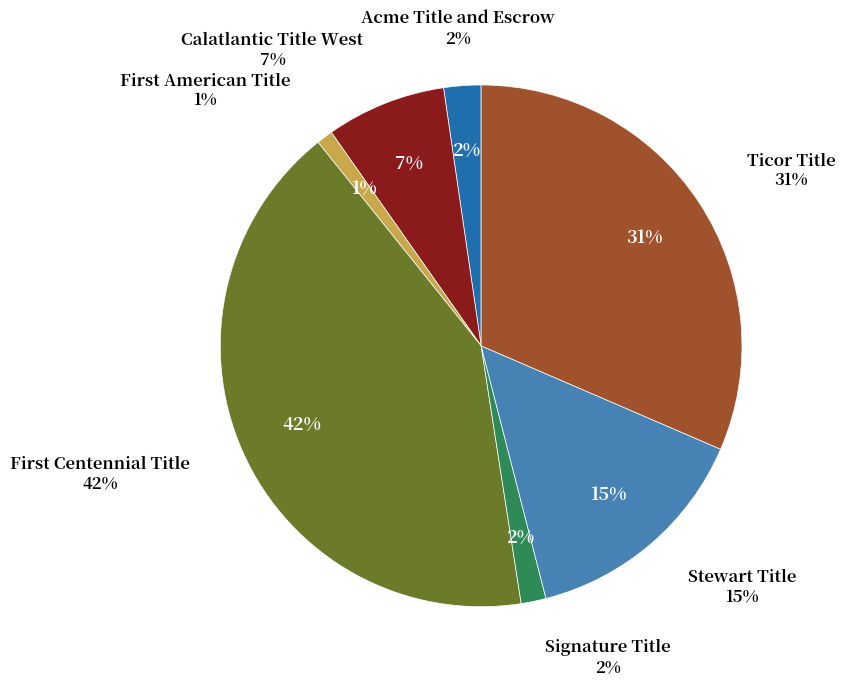

To the nearest percent, what is the combined percentage of Ticor Title and Signature Title?

33%